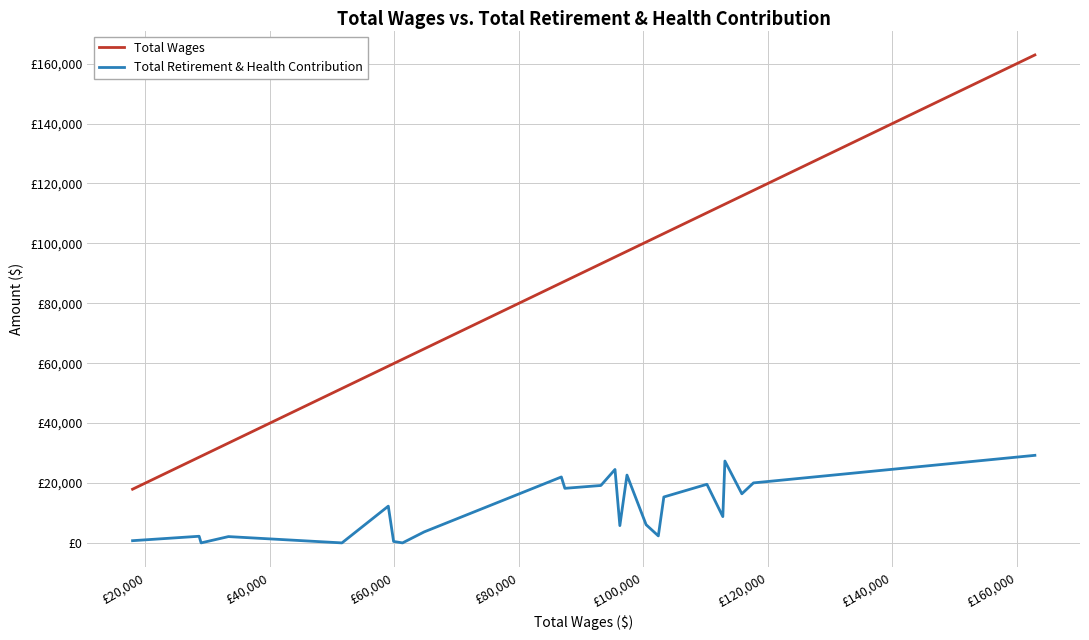

True or false: Total Wages and Total Retirement & Health Contribution intersect in this chart.

False